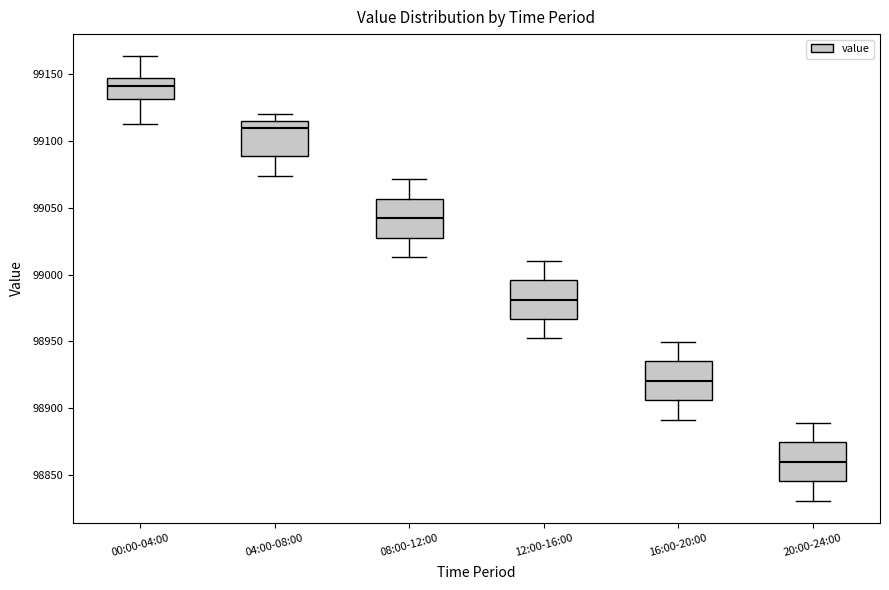

Reading left to right, transcribe this box plot: for each box, give where its median line is, the range the box spans, and where its two whiskers end, as read against the y-axis. The values are not printed on the chart, so give them approximately, as read against the axis.

00:00-04:00: median 99140, box 99130 to 99145, whiskers 99110 to 99165
04:00-08:00: median 99110, box 99090 to 99115, whiskers 99075 to 99120
08:00-12:00: median 99040, box 99030 to 99055, whiskers 99015 to 99070
12:00-16:00: median 98980, box 98965 to 98995, whiskers 98950 to 99010
16:00-20:00: median 98920, box 98905 to 98935, whiskers 98890 to 98950
20:00-24:00: median 98860, box 98845 to 98875, whiskers 98830 to 98890